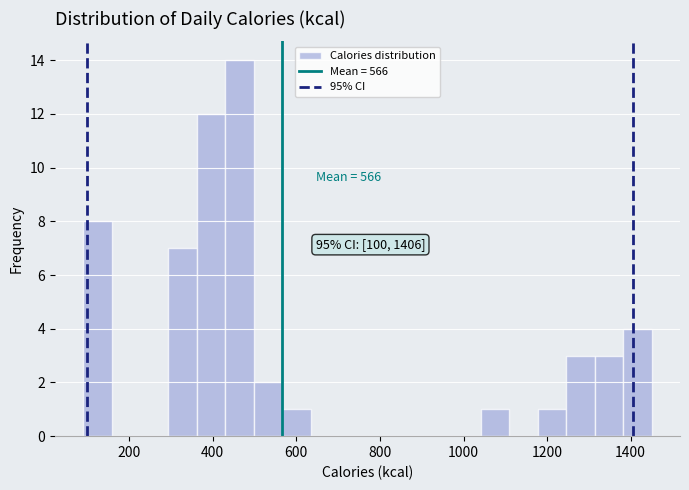

Around what value on the x-axis is the tallest bar? Give the approximate position of its centre, as read against the axis.

460